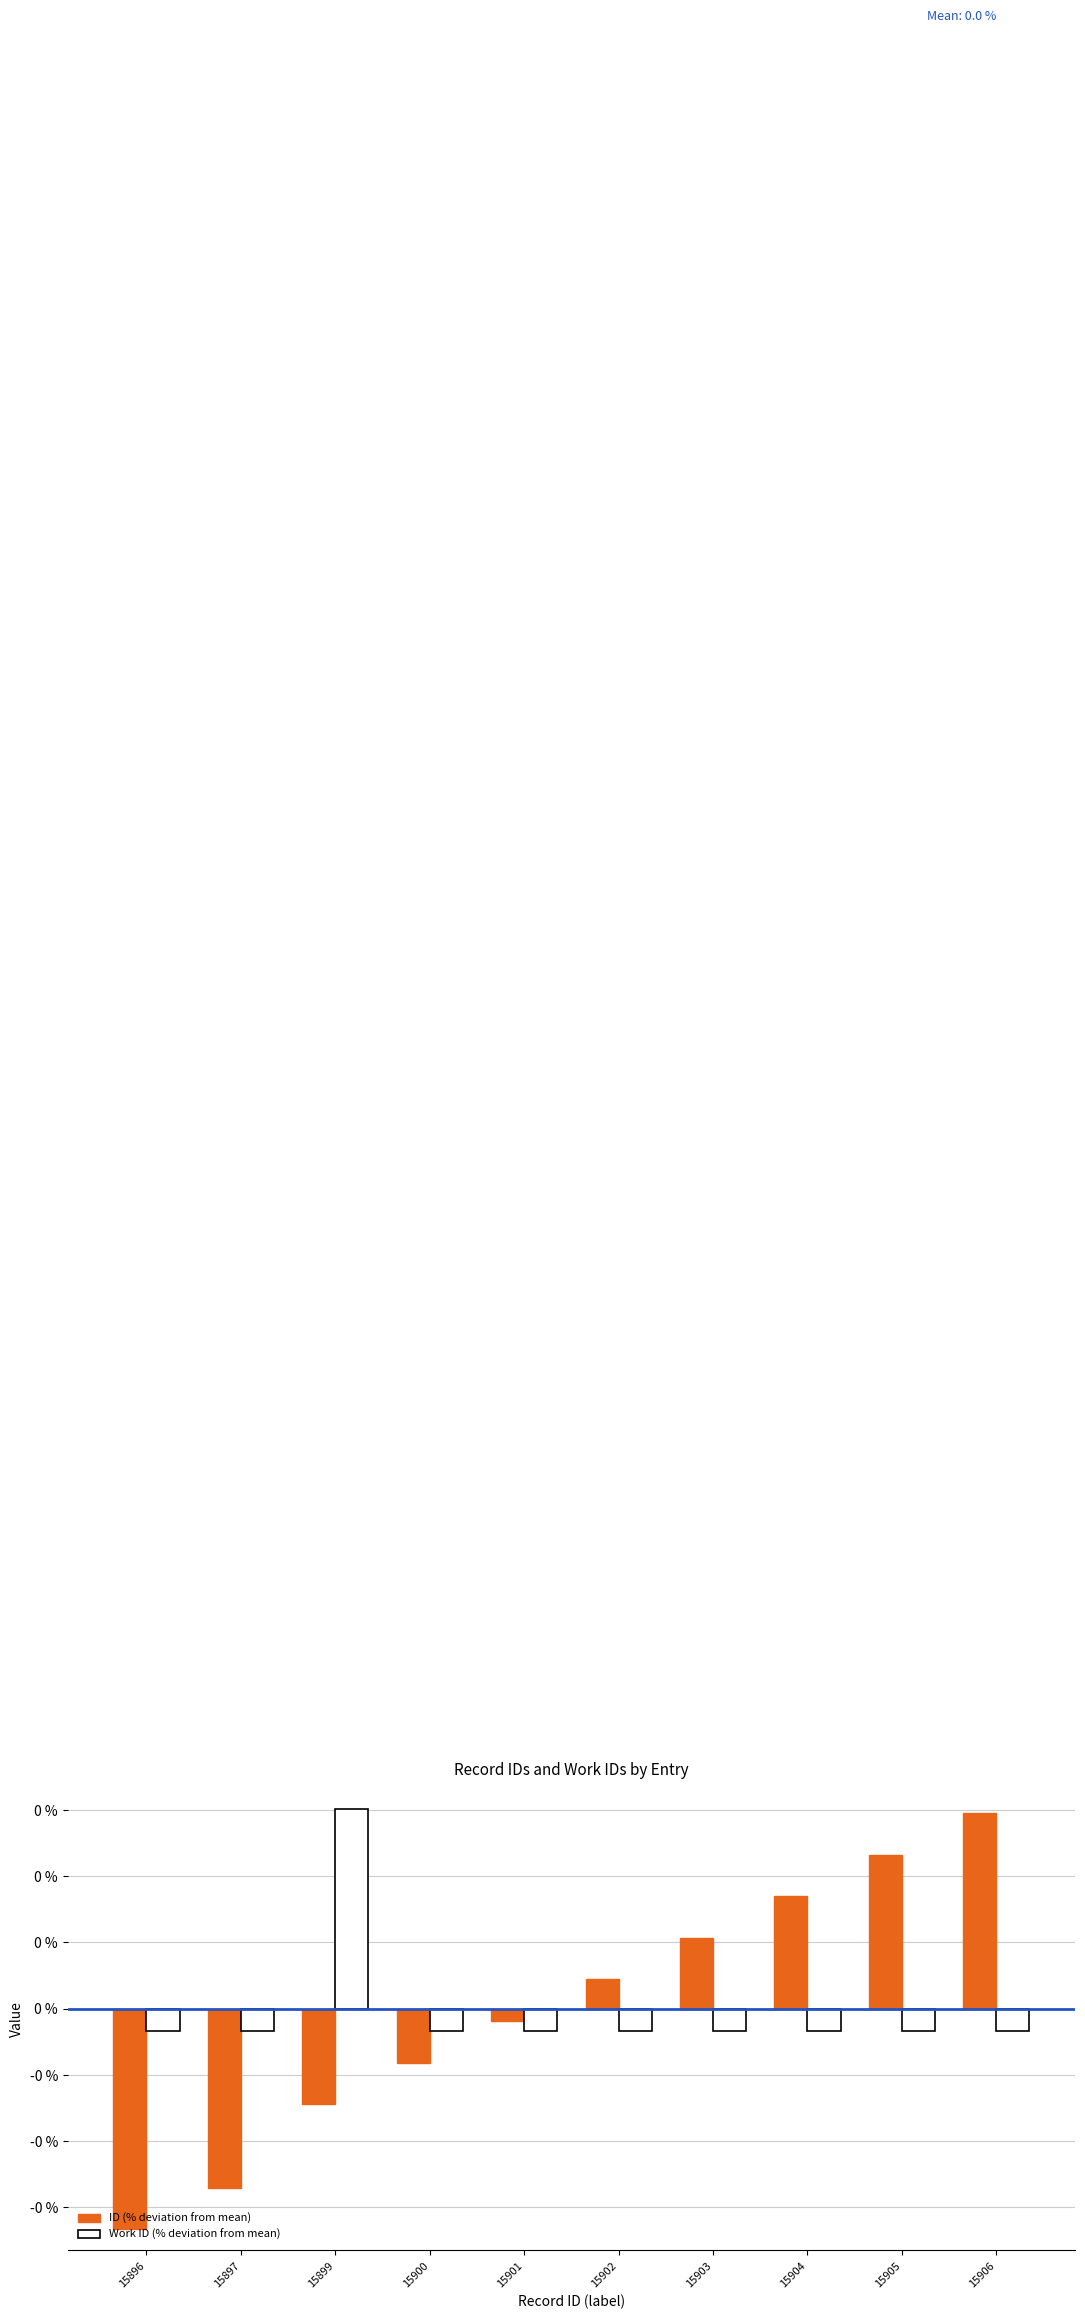

At 15899, list the series in order from smallest to largest.

ID (% deviation from mean), Work ID (% deviation from mean)